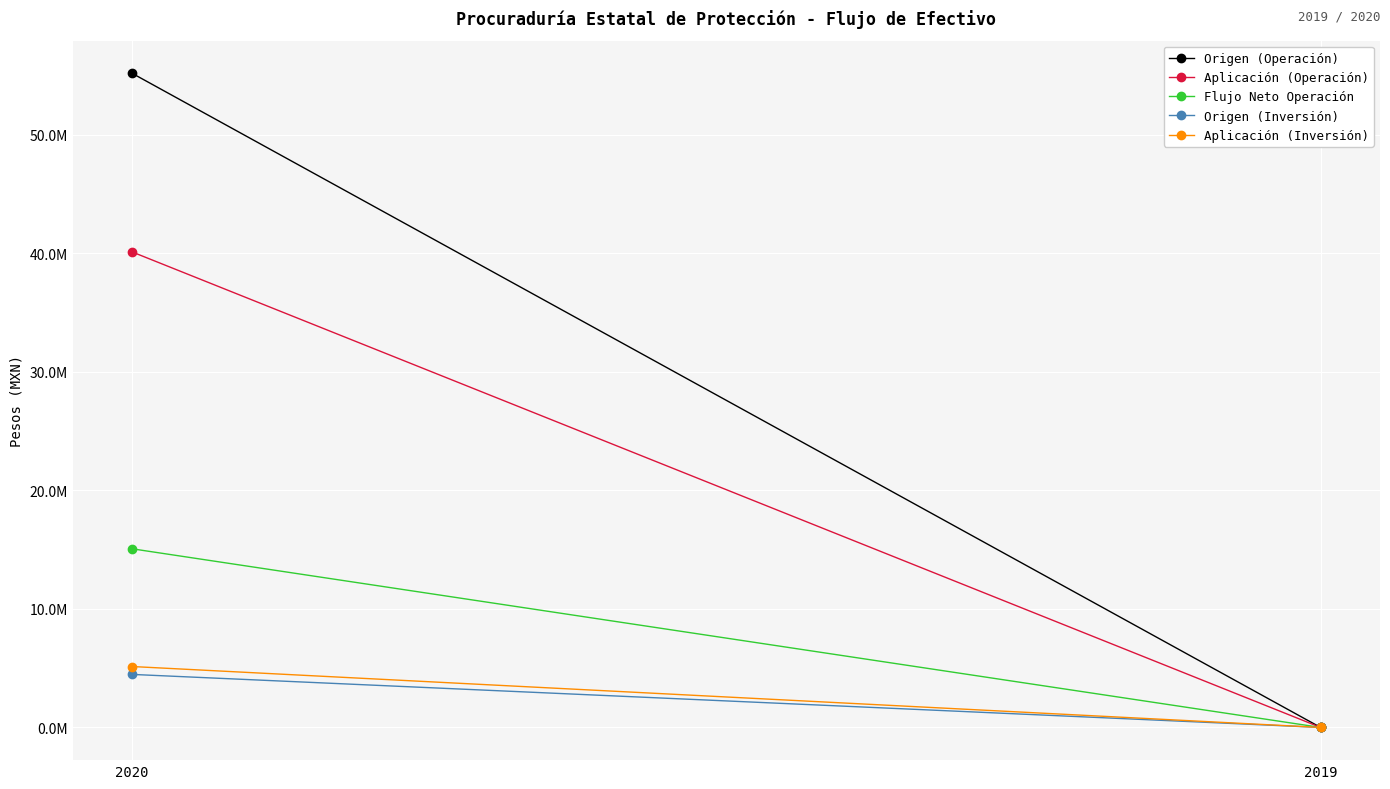

What is the average value of the Origen (Operación) series?

27597413.3